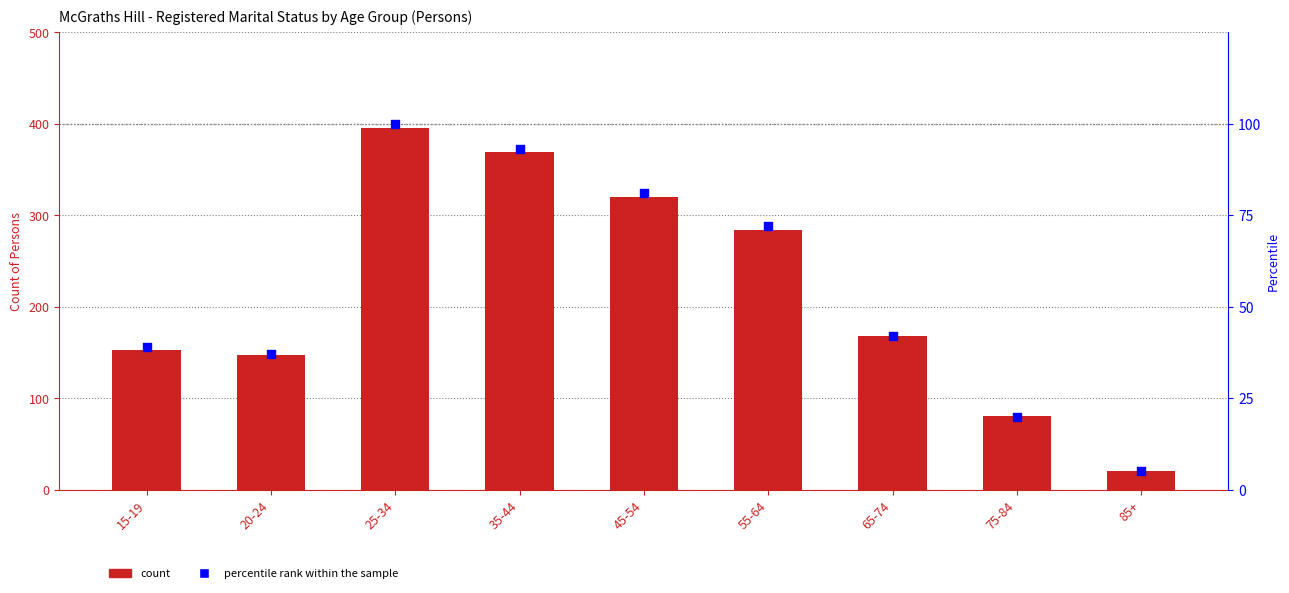

Which series has the largest total across all categories?

count